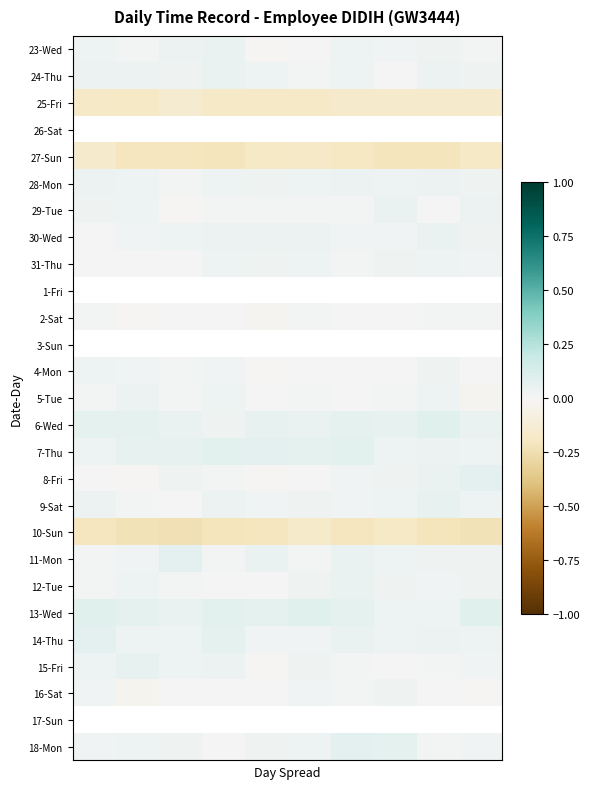

Which category has the highest value across all series?

9